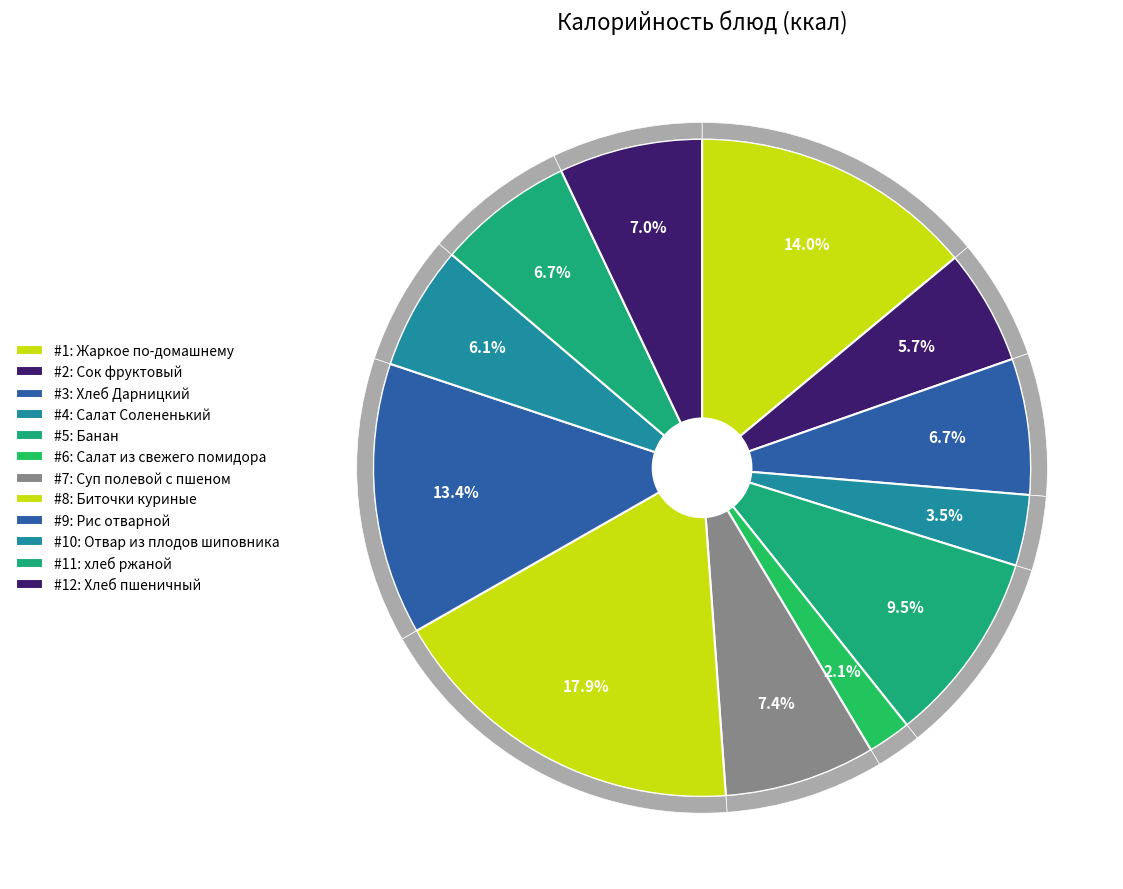

Does Суп полевой с пшеном represent more than half of the total?

No